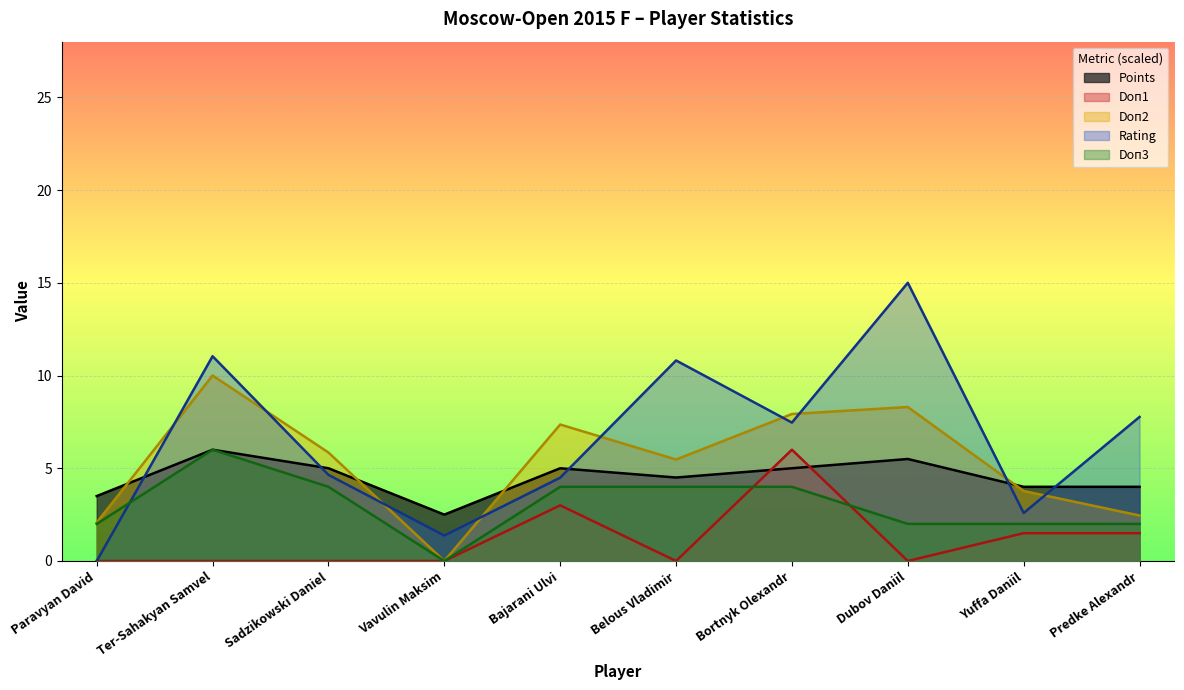

How many interior local peaks does the Rating series have?

3